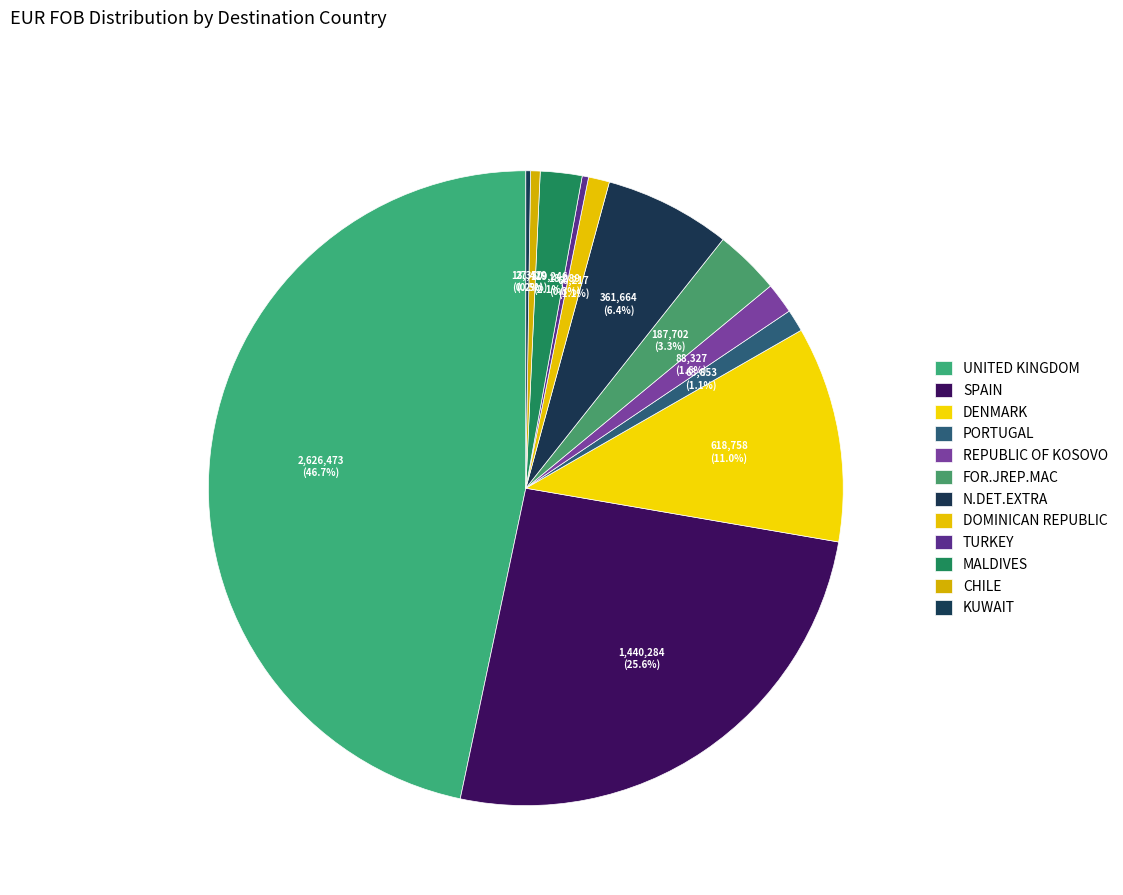

How many slices are in this pie chart?

12